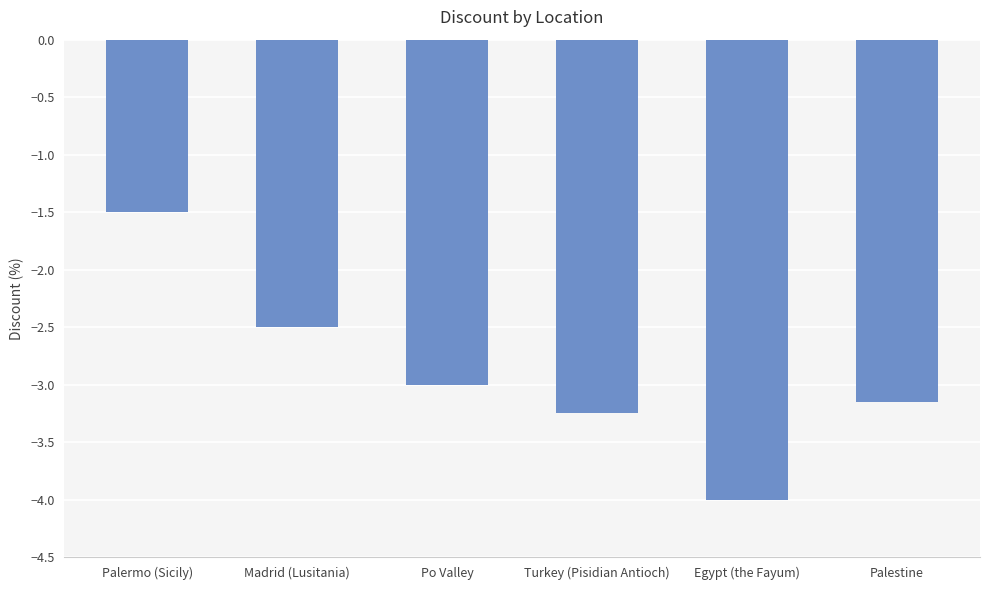

What value does the data have at Palermo (Sicily)?

-1.5